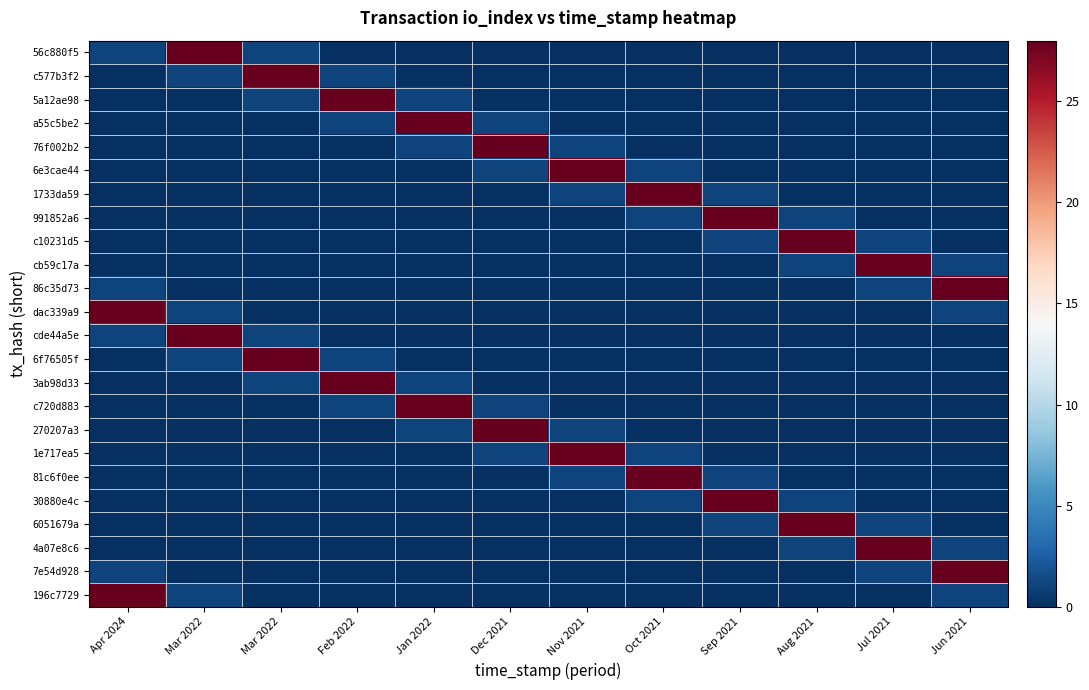

List the series in order of their peak value, lowest first.

56c880f5, c577b3f2, 5a12ae98, a55c5be2, 76f002b2, 6e3cae44, 1733da59, 991852a6, c10231d5, cb59c17a, 86c35d73, dac339a9, cde44a5e, 6f76505f, 3ab98d33, c720d883, 270207a3, 1e717ea5, 81c6f0ee, 30880e4c, 6051679a, 4a07e8c6, 7e54d928, 196c7729